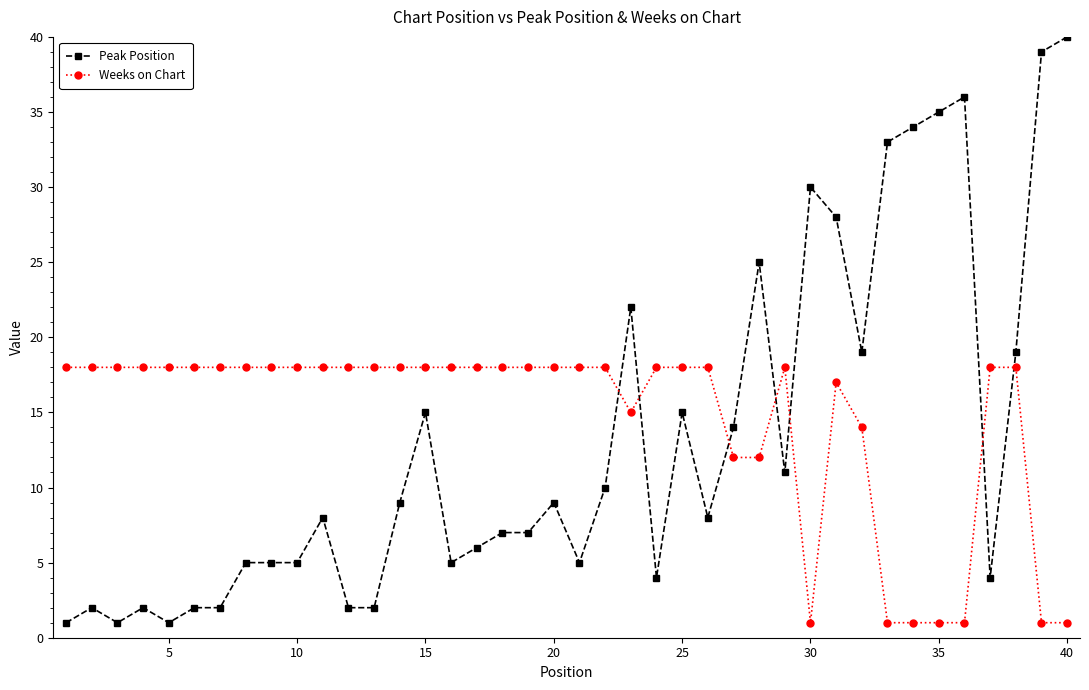

At how many categories does at least one series exceed 3?

40